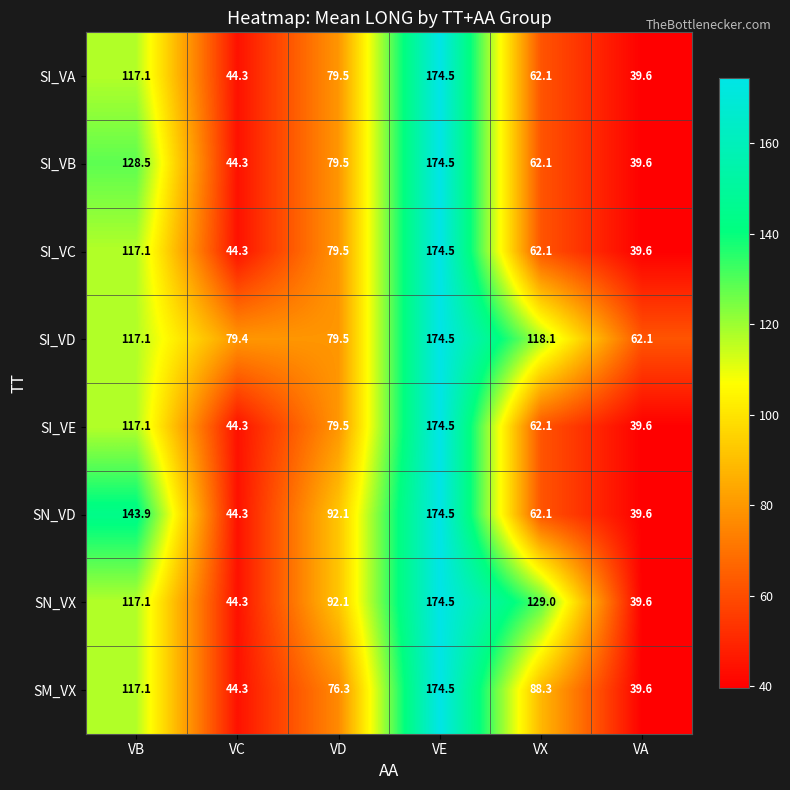

Count the number of categories in the chart.

6